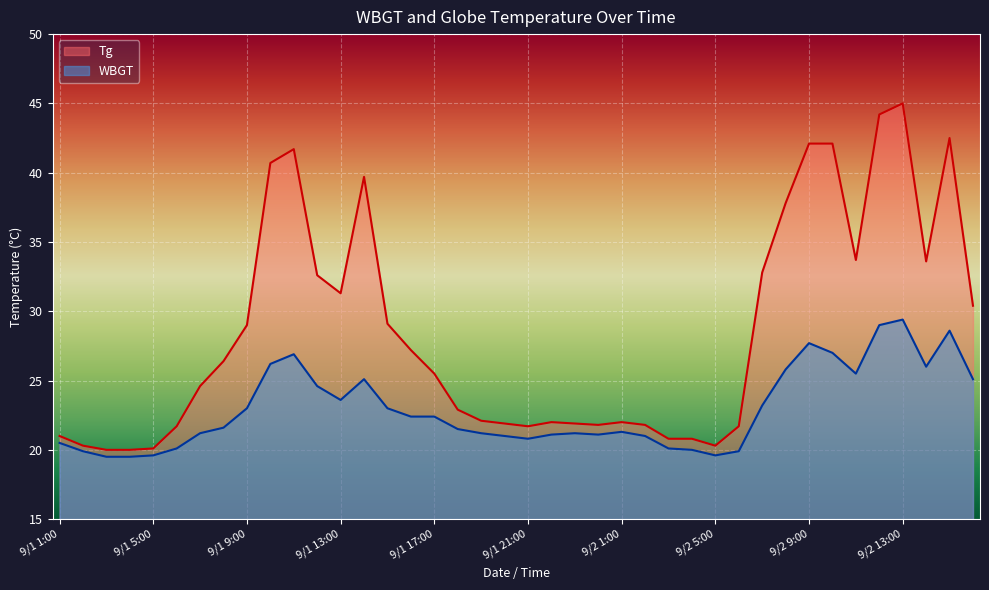

What position from the left is 9/1 2:00?

2